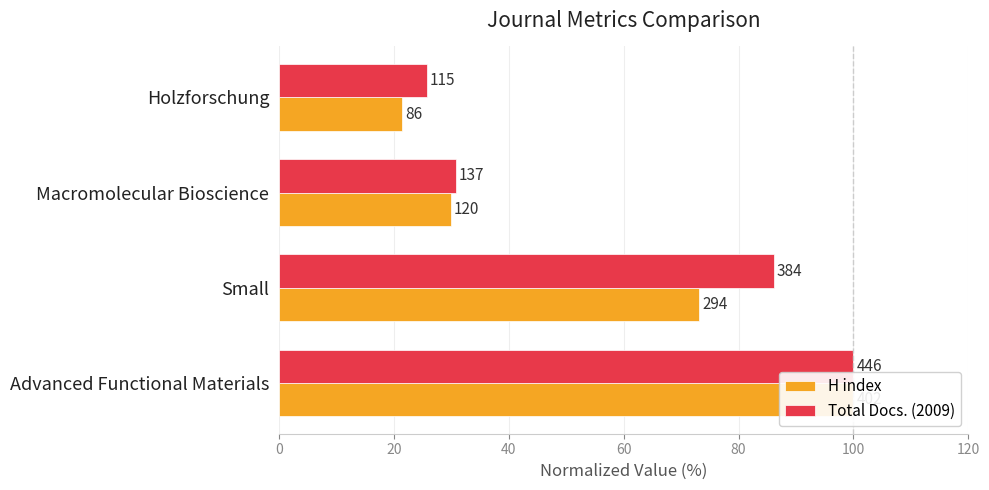

What is the difference between the H index values at Advanced Functional Materials and Macromolecular Bioscience?

70.1